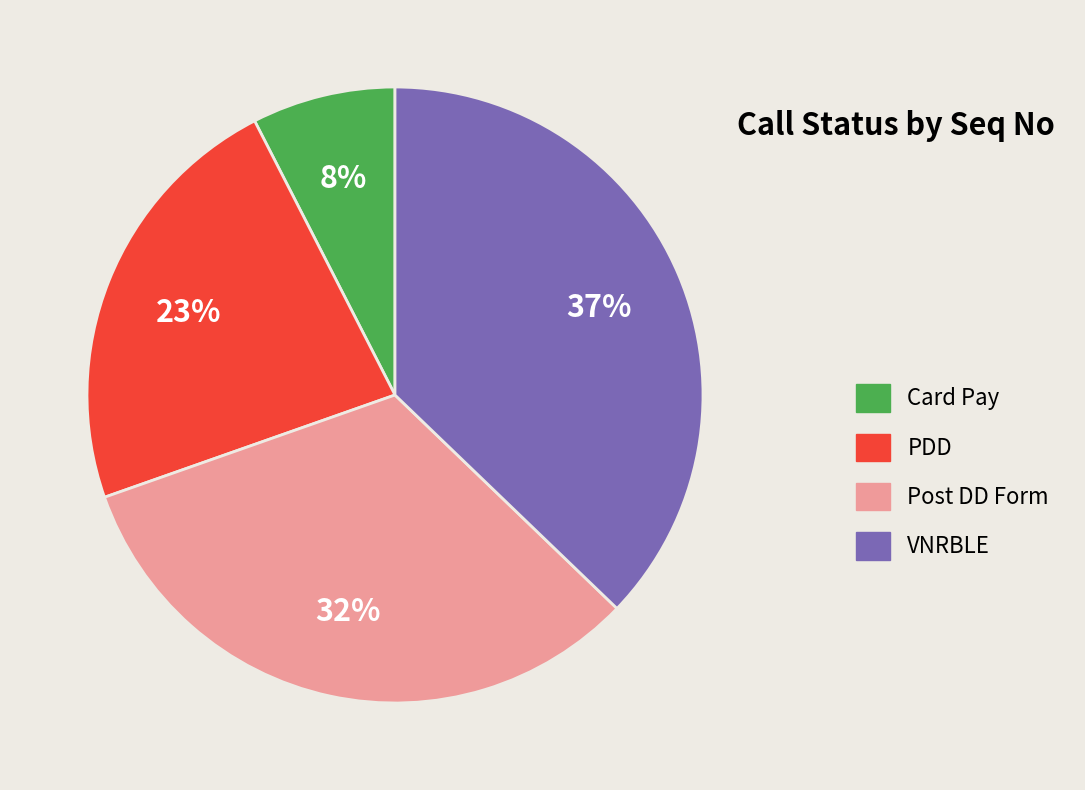

Does any single category account for the majority?

No